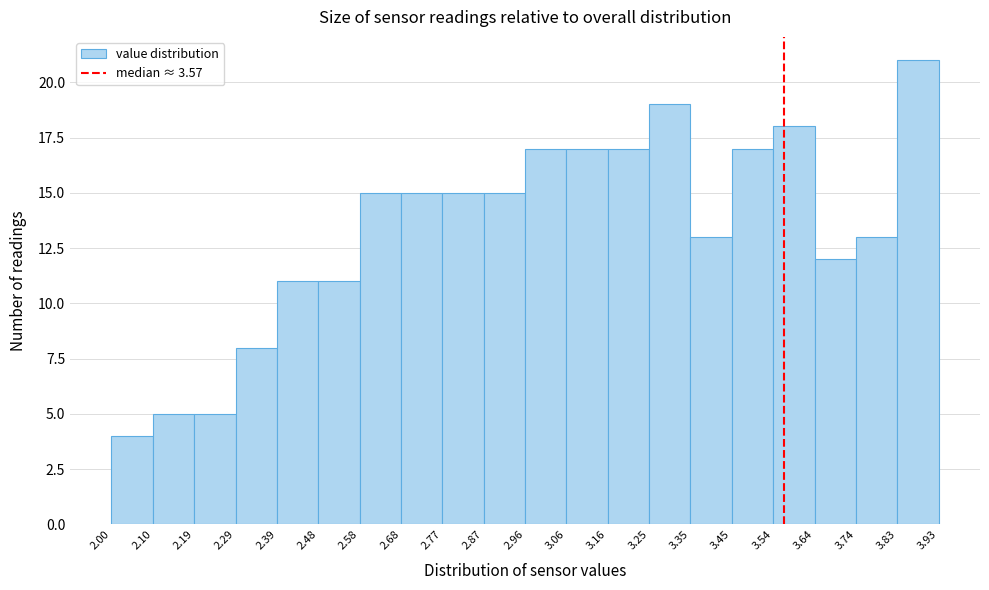

What is the height of the bar covering 3.74 to 3.83 on the x-axis? The values are not printed on the chart, so give them approximately, as read against the axis.

13